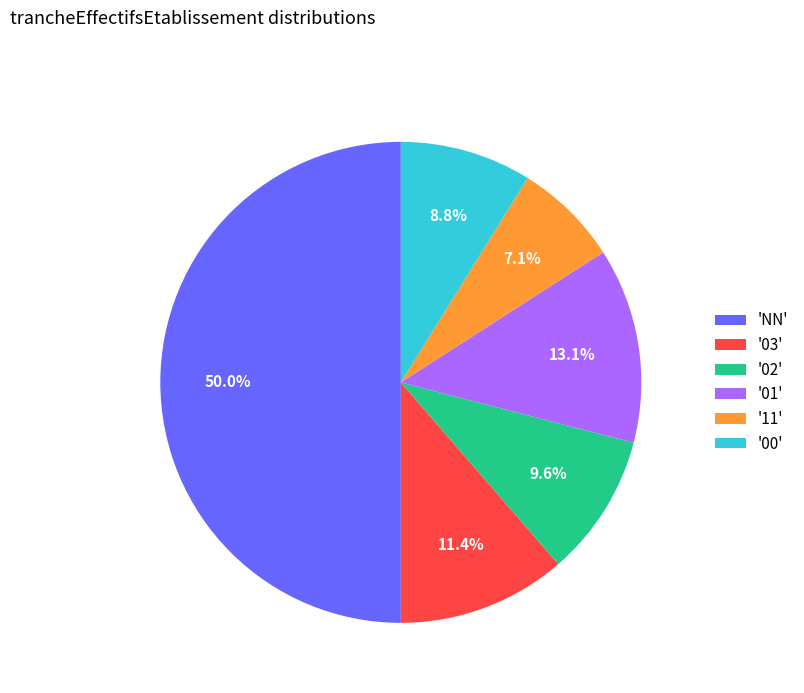

Which has a higher value, '11' or '02'?

'02'